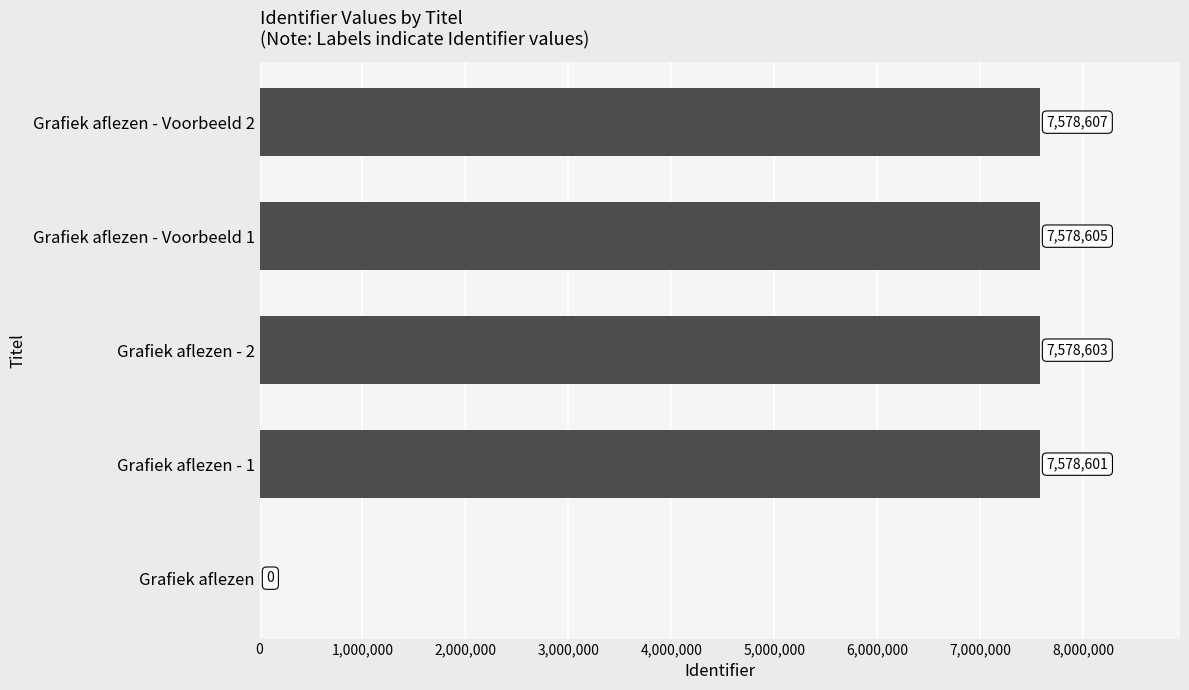

At which label is the value closest to 3789303?

Grafiek aflezen - 1